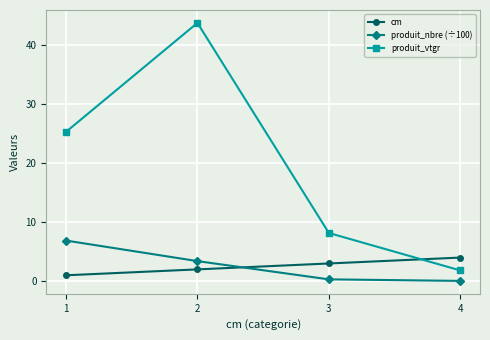

How many data points in produit_vtgr are less than 25?

2